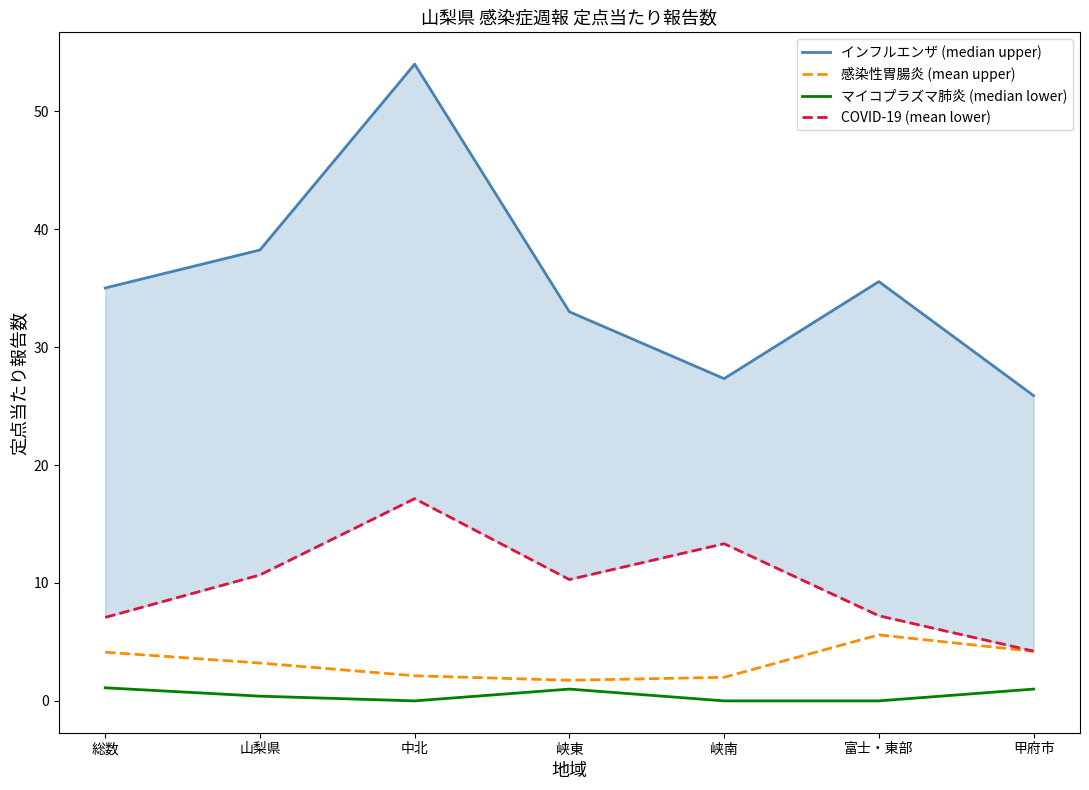

What is the approximate value of COVID-19 (mean lower) at 山梨県?

10.7